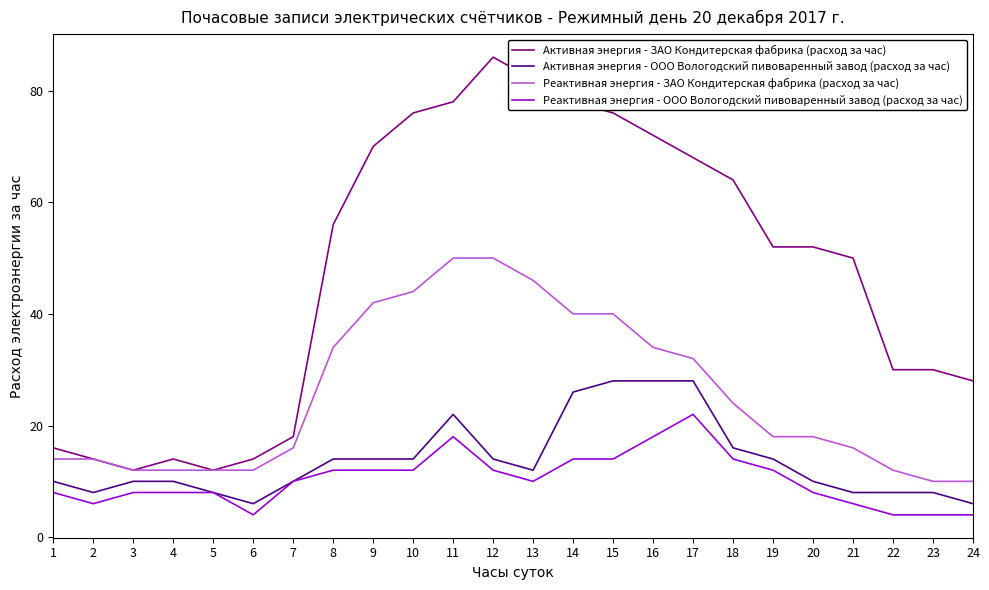

Is it true that Активная энергия - ЗАО Кондитерская фабрика (расход за час) equals 30 at 22?

True